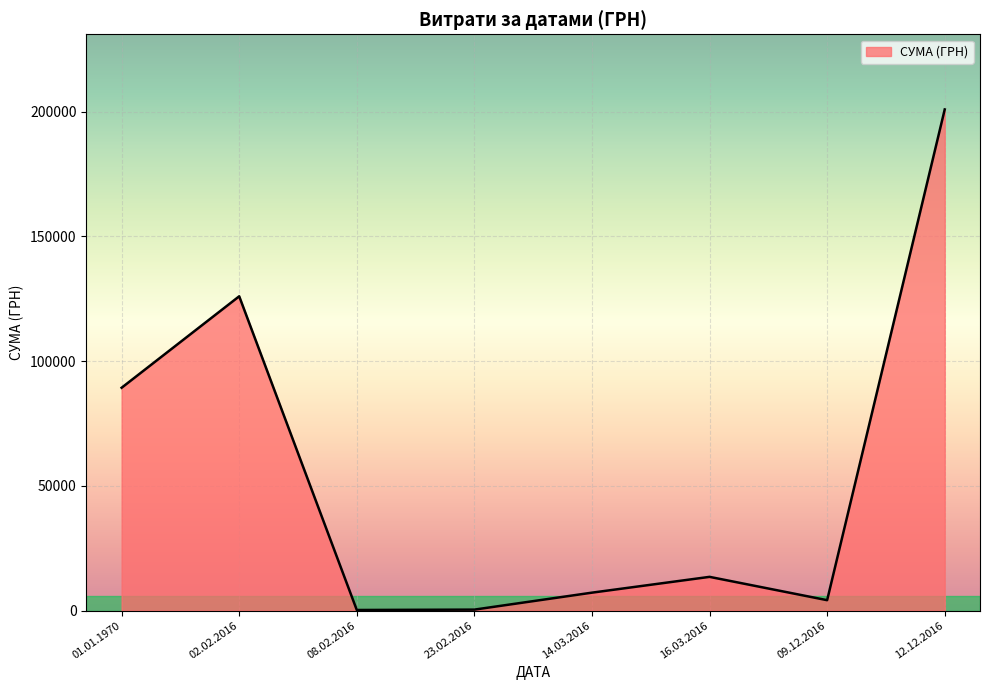

What is the greatest value displayed?

200896.0